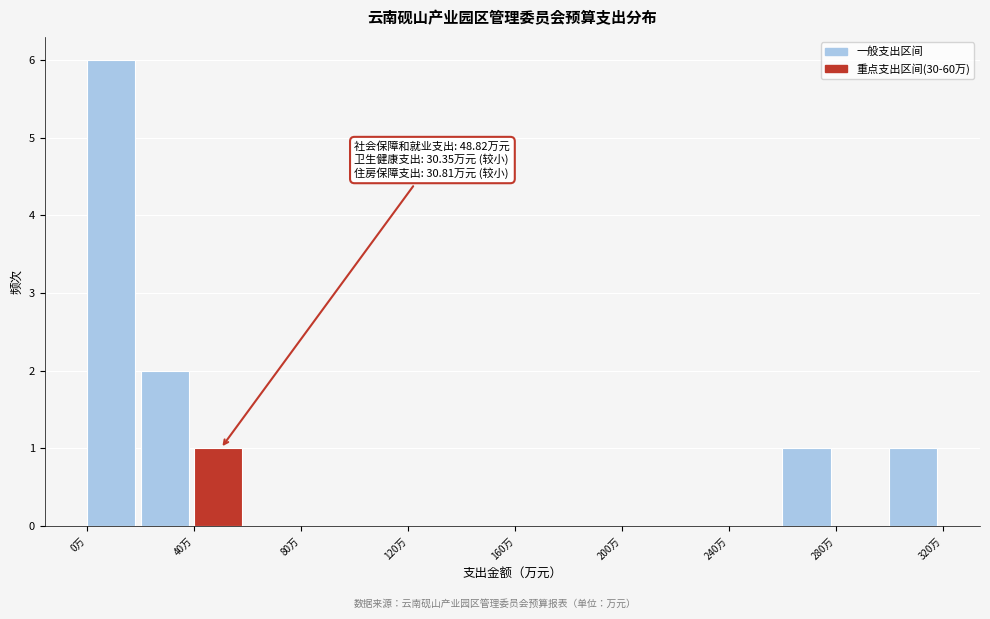

Which range on the x-axis has the tallest bar?

0 to 20